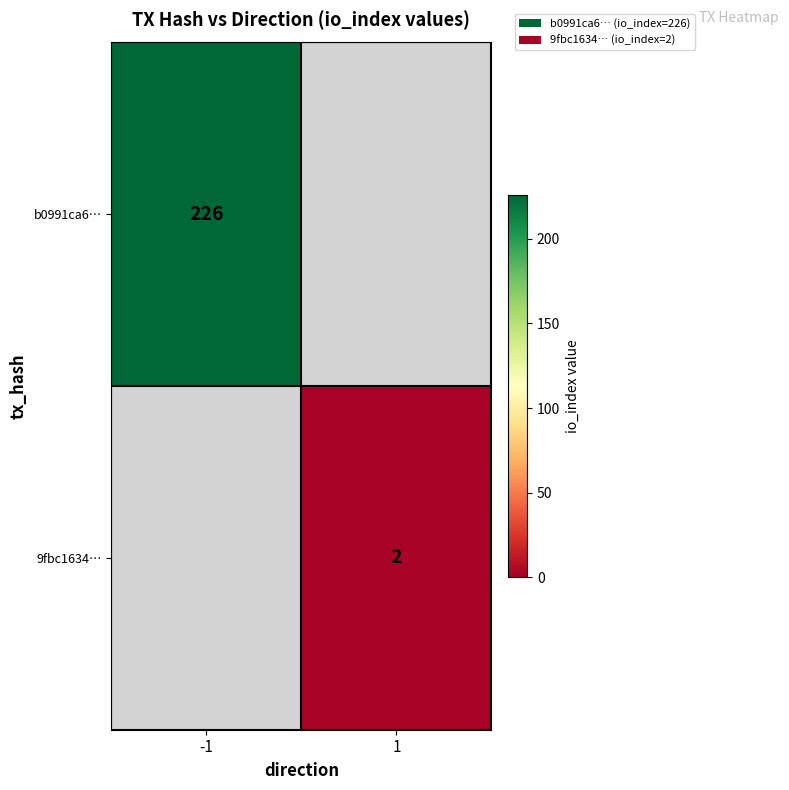

The value of 9fbc1634… at 1 is 2. True or false?

True